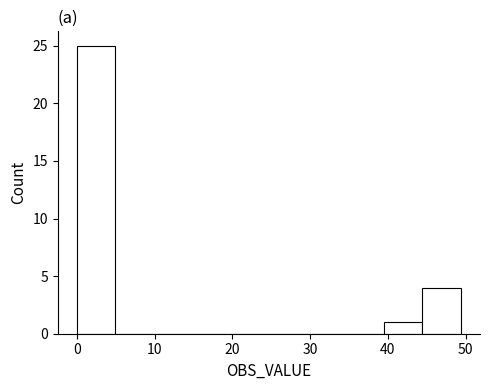

Over which range of the x-axis is the bar tallest?

0 to 5